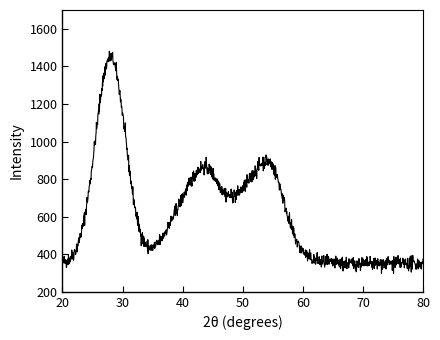

What is the minimum value shown in the chart?

297.9